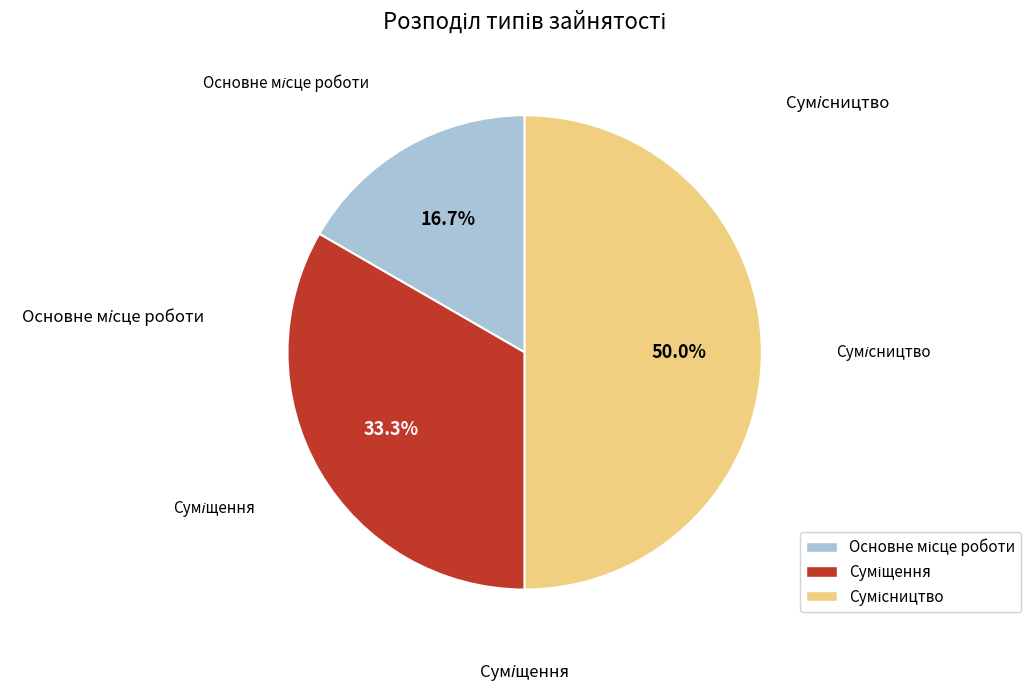

Between Основне місце роботи and Сумісництво, which is larger?

Сумісництво